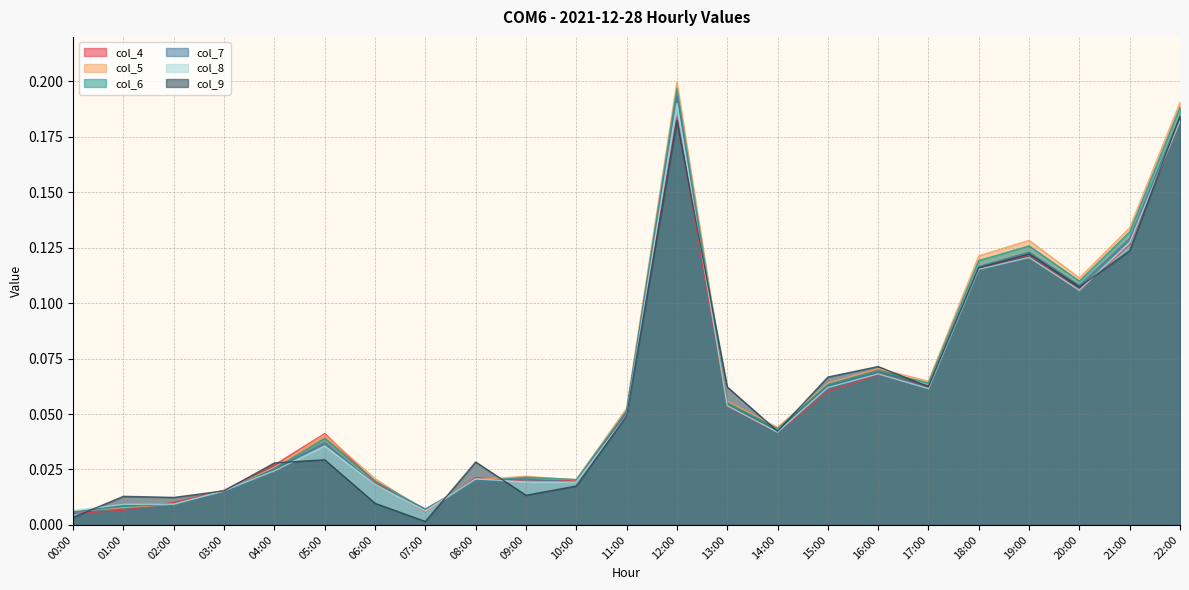

How many interior local valleys does the col_8 series have?

5